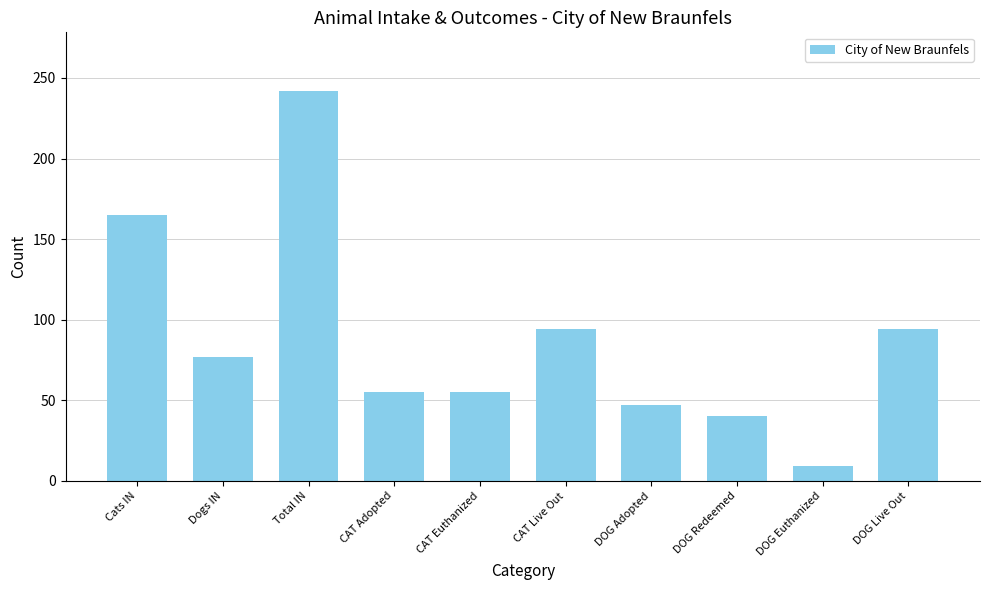

What is the label of the 6th bar from the left?

CAT Live Out